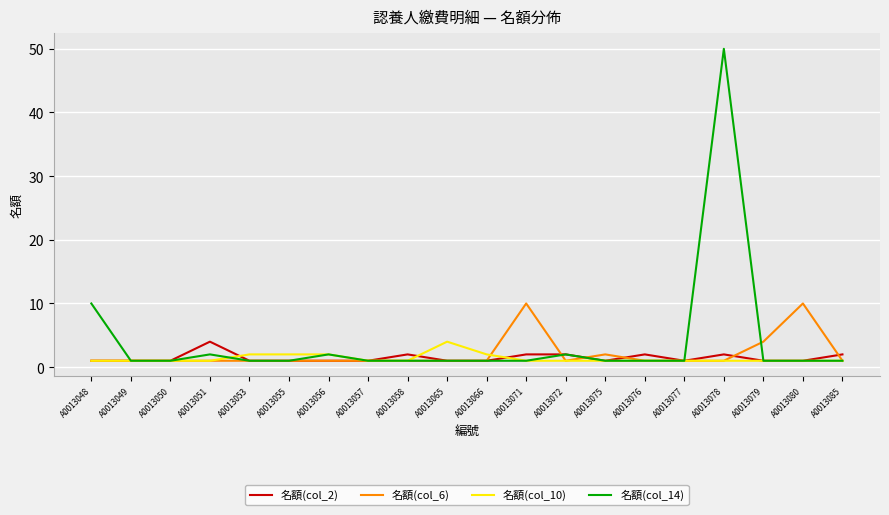

What is the total value across all series at A0013066?

5